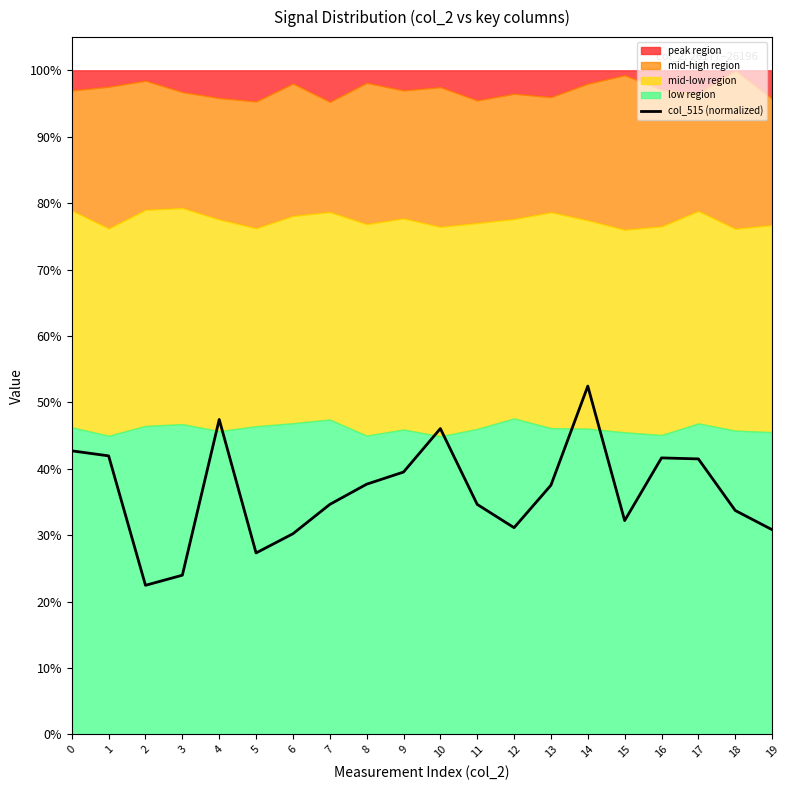

What is the sum of the values at 5 and 12?

3878.5